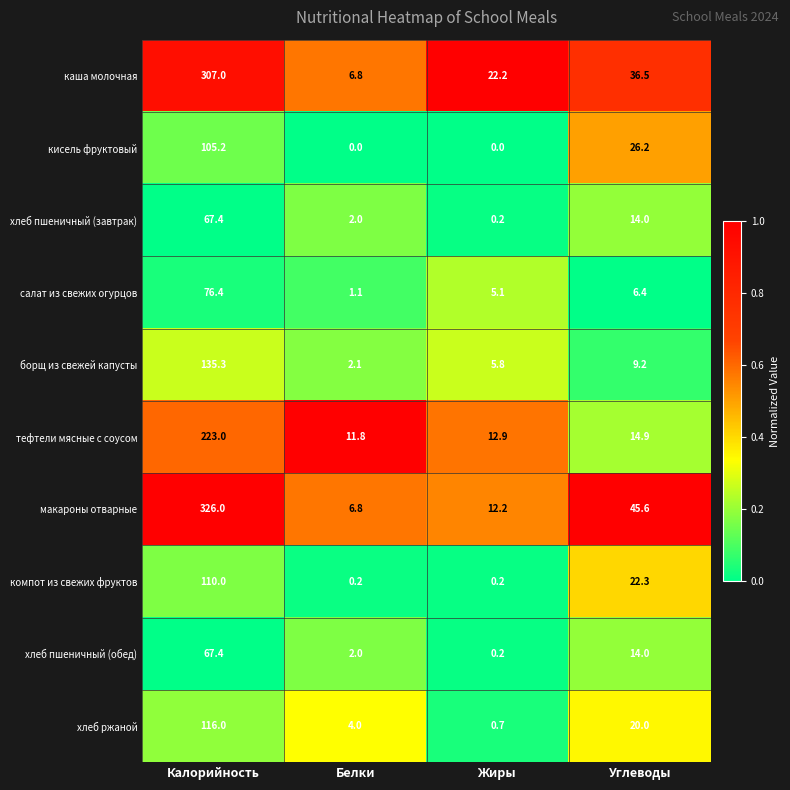

List the labels in order of тефтели мясные с соусом value, largest first.

Калорийность, Углеводы, Жиры, Белки